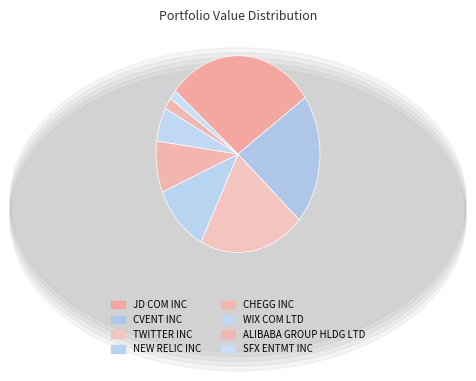

What percentage is the WIX COM LTD slice, to the nearest percent?

6%